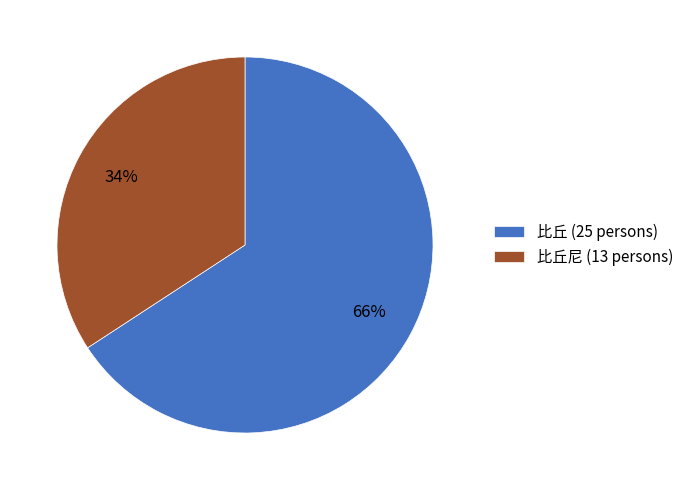

Which has a higher value, 比丘尼 (13 persons) or 比丘 (25 persons)?

比丘 (25 persons)